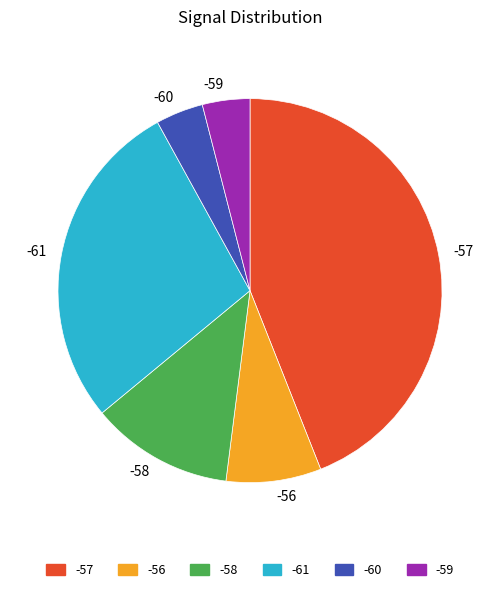

How many slices are in this pie chart?

6